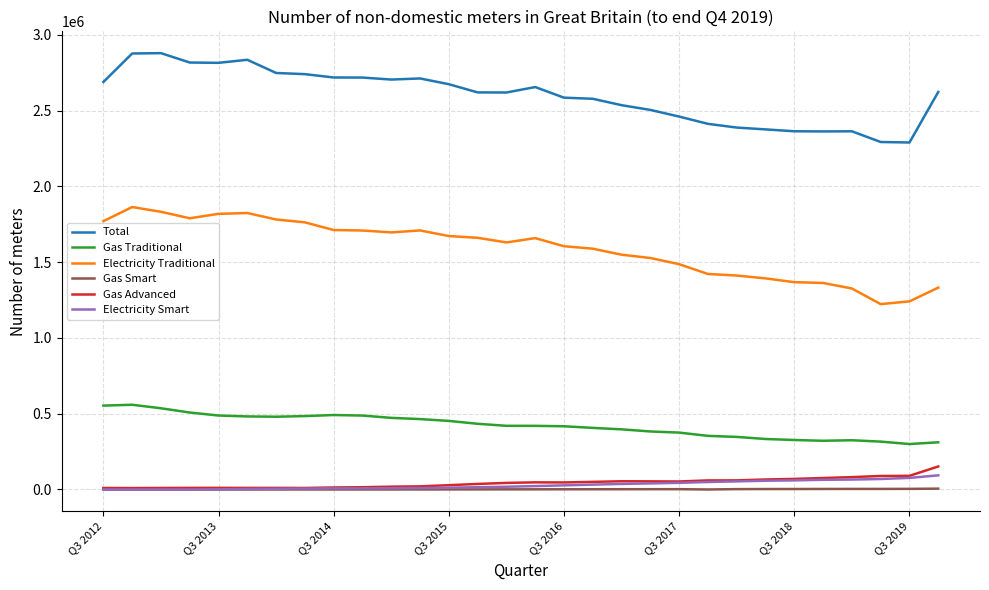

Count the number of categories in the chart.

30